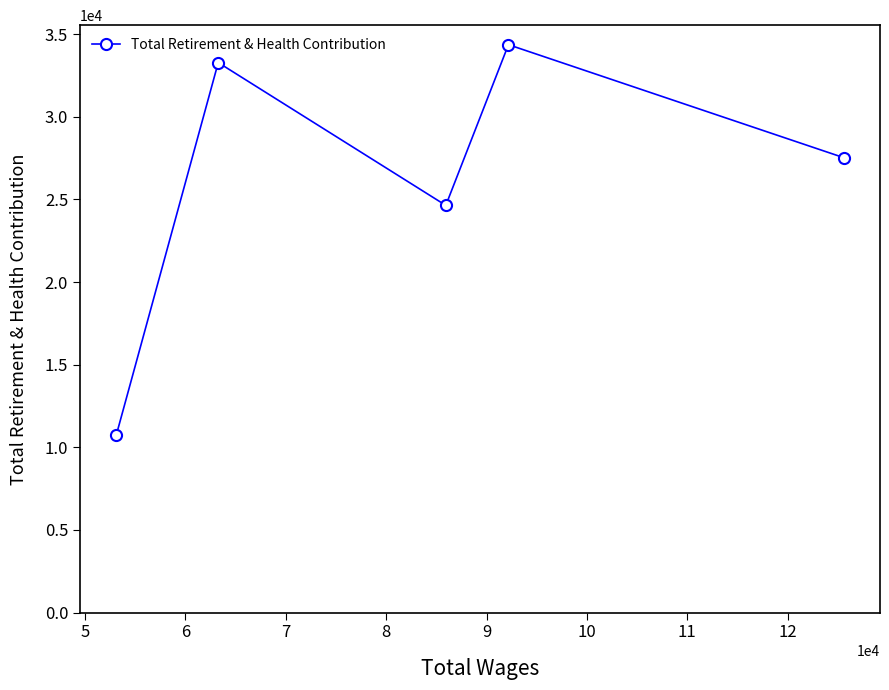

True or false: there are more than 1 points higher than both neighbors.

True